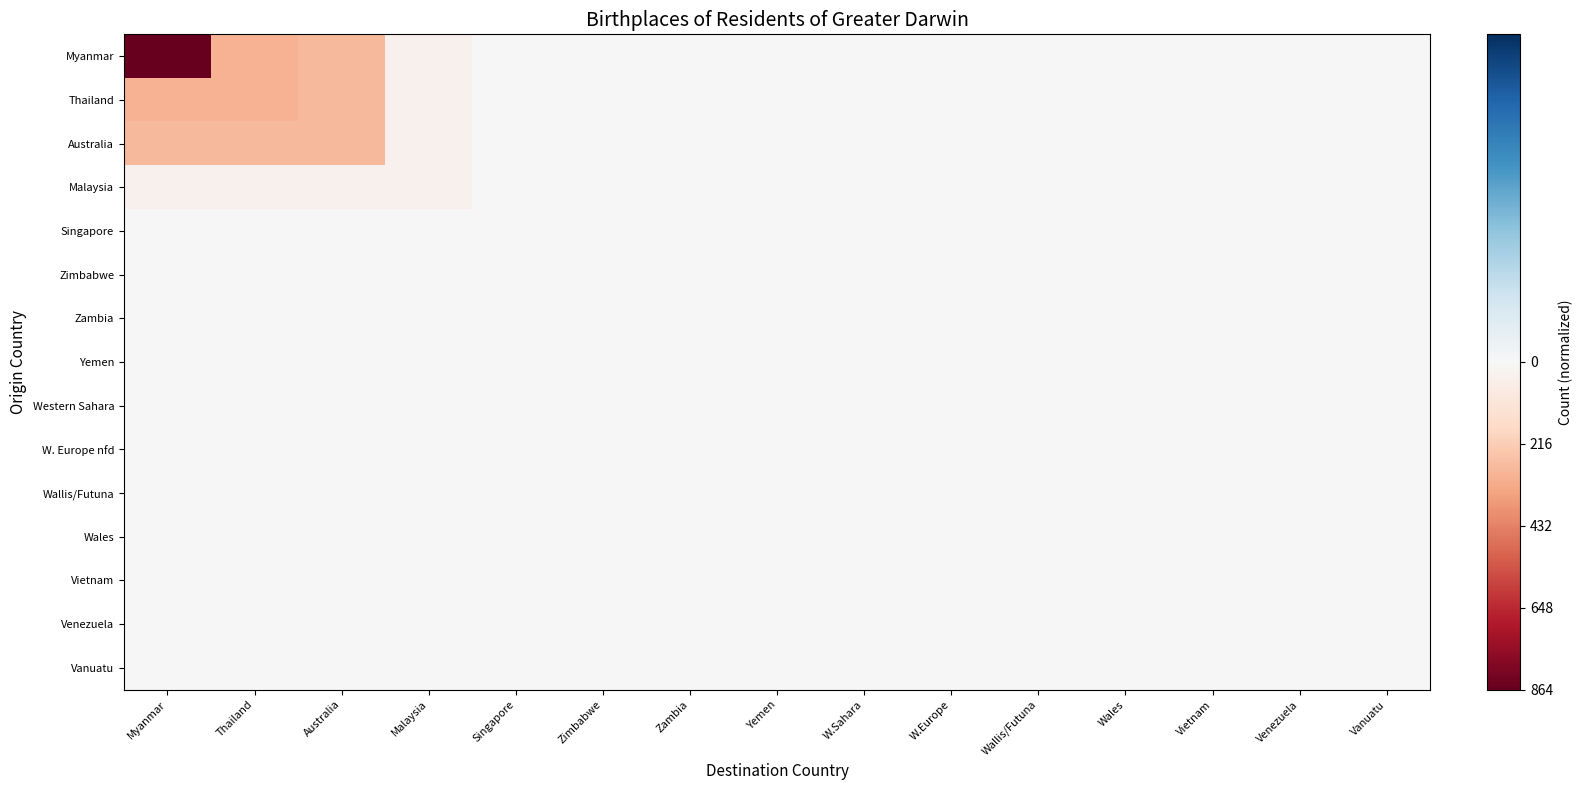

Reading left to right, transcribe all the data shown in this chart.

Myanmar: Myanmar=-1.0	Thailand=-0.3	Australia=-0.3	Malaysia=-0.0	Singapore=-0.0	Zimbabwe=-0.0	Zambia=-0.0	Yemen=-0.0	W.Sahara=-0.0	W.Europe=-0.0	Wallis/Futuna=-0.0	Wales=-0.0	Vietnam=-0.0	Venezuela=-0.0	Vanuatu=-0.0
Thailand: Myanmar=-0.3	Thailand=-0.3	Australia=-0.3	Malaysia=-0.0	Singapore=-0.0	Zimbabwe=-0.0	Zambia=-0.0	Yemen=-0.0	W.Sahara=-0.0	W.Europe=-0.0	Wallis/Futuna=-0.0	Wales=-0.0	Vietnam=-0.0	Venezuela=-0.0	Vanuatu=-0.0
Australia: Myanmar=-0.3	Thailand=-0.3	Australia=-0.3	Malaysia=-0.0	Singapore=-0.0	Zimbabwe=-0.0	Zambia=-0.0	Yemen=-0.0	W.Sahara=-0.0	W.Europe=-0.0	Wallis/Futuna=-0.0	Wales=-0.0	Vietnam=-0.0	Venezuela=-0.0	Vanuatu=-0.0
Malaysia: Myanmar=-0.0	Thailand=-0.0	Australia=-0.0	Malaysia=-0.0	Singapore=-0.0	Zimbabwe=-0.0	Zambia=-0.0	Yemen=-0.0	W.Sahara=-0.0	W.Europe=-0.0	Wallis/Futuna=-0.0	Wales=-0.0	Vietnam=-0.0	Venezuela=-0.0	Vanuatu=-0.0
Singapore: Myanmar=-0.0	Thailand=-0.0	Australia=-0.0	Malaysia=-0.0	Singapore=-0.0	Zimbabwe=-0.0	Zambia=-0.0	Yemen=-0.0	W.Sahara=-0.0	W.Europe=-0.0	Wallis/Futuna=-0.0	Wales=-0.0	Vietnam=-0.0	Venezuela=-0.0	Vanuatu=-0.0
Zimbabwe: Myanmar=-0.0	Thailand=-0.0	Australia=-0.0	Malaysia=-0.0	Singapore=-0.0	Zimbabwe=-0.0	Zambia=-0.0	Yemen=-0.0	W.Sahara=-0.0	W.Europe=-0.0	Wallis/Futuna=-0.0	Wales=-0.0	Vietnam=-0.0	Venezuela=-0.0	Vanuatu=-0.0
Zambia: Myanmar=-0.0	Thailand=-0.0	Australia=-0.0	Malaysia=-0.0	Singapore=-0.0	Zimbabwe=-0.0	Zambia=-0.0	Yemen=-0.0	W.Sahara=-0.0	W.Europe=-0.0	Wallis/Futuna=-0.0	Wales=-0.0	Vietnam=-0.0	Venezuela=-0.0	Vanuatu=-0.0
Yemen: Myanmar=-0.0	Thailand=-0.0	Australia=-0.0	Malaysia=-0.0	Singapore=-0.0	Zimbabwe=-0.0	Zambia=-0.0	Yemen=-0.0	W.Sahara=-0.0	W.Europe=-0.0	Wallis/Futuna=-0.0	Wales=-0.0	Vietnam=-0.0	Venezuela=-0.0	Vanuatu=-0.0
Western Sahara: Myanmar=-0.0	Thailand=-0.0	Australia=-0.0	Malaysia=-0.0	Singapore=-0.0	Zimbabwe=-0.0	Zambia=-0.0	Yemen=-0.0	W.Sahara=-0.0	W.Europe=-0.0	Wallis/Futuna=-0.0	Wales=-0.0	Vietnam=-0.0	Venezuela=-0.0	Vanuatu=-0.0
W. Europe nfd: Myanmar=-0.0	Thailand=-0.0	Australia=-0.0	Malaysia=-0.0	Singapore=-0.0	Zimbabwe=-0.0	Zambia=-0.0	Yemen=-0.0	W.Sahara=-0.0	W.Europe=-0.0	Wallis/Futuna=-0.0	Wales=-0.0	Vietnam=-0.0	Venezuela=-0.0	Vanuatu=-0.0
Wallis/Futuna: Myanmar=-0.0	Thailand=-0.0	Australia=-0.0	Malaysia=-0.0	Singapore=-0.0	Zimbabwe=-0.0	Zambia=-0.0	Yemen=-0.0	W.Sahara=-0.0	W.Europe=-0.0	Wallis/Futuna=-0.0	Wales=-0.0	Vietnam=-0.0	Venezuela=-0.0	Vanuatu=-0.0
Wales: Myanmar=-0.0	Thailand=-0.0	Australia=-0.0	Malaysia=-0.0	Singapore=-0.0	Zimbabwe=-0.0	Zambia=-0.0	Yemen=-0.0	W.Sahara=-0.0	W.Europe=-0.0	Wallis/Futuna=-0.0	Wales=-0.0	Vietnam=-0.0	Venezuela=-0.0	Vanuatu=-0.0
Vietnam: Myanmar=-0.0	Thailand=-0.0	Australia=-0.0	Malaysia=-0.0	Singapore=-0.0	Zimbabwe=-0.0	Zambia=-0.0	Yemen=-0.0	W.Sahara=-0.0	W.Europe=-0.0	Wallis/Futuna=-0.0	Wales=-0.0	Vietnam=-0.0	Venezuela=-0.0	Vanuatu=-0.0
Venezuela: Myanmar=-0.0	Thailand=-0.0	Australia=-0.0	Malaysia=-0.0	Singapore=-0.0	Zimbabwe=-0.0	Zambia=-0.0	Yemen=-0.0	W.Sahara=-0.0	W.Europe=-0.0	Wallis/Futuna=-0.0	Wales=-0.0	Vietnam=-0.0	Venezuela=-0.0	Vanuatu=-0.0
Vanuatu: Myanmar=-0.0	Thailand=-0.0	Australia=-0.0	Malaysia=-0.0	Singapore=-0.0	Zimbabwe=-0.0	Zambia=-0.0	Yemen=-0.0	W.Sahara=-0.0	W.Europe=-0.0	Wallis/Futuna=-0.0	Wales=-0.0	Vietnam=-0.0	Venezuela=-0.0	Vanuatu=-0.0